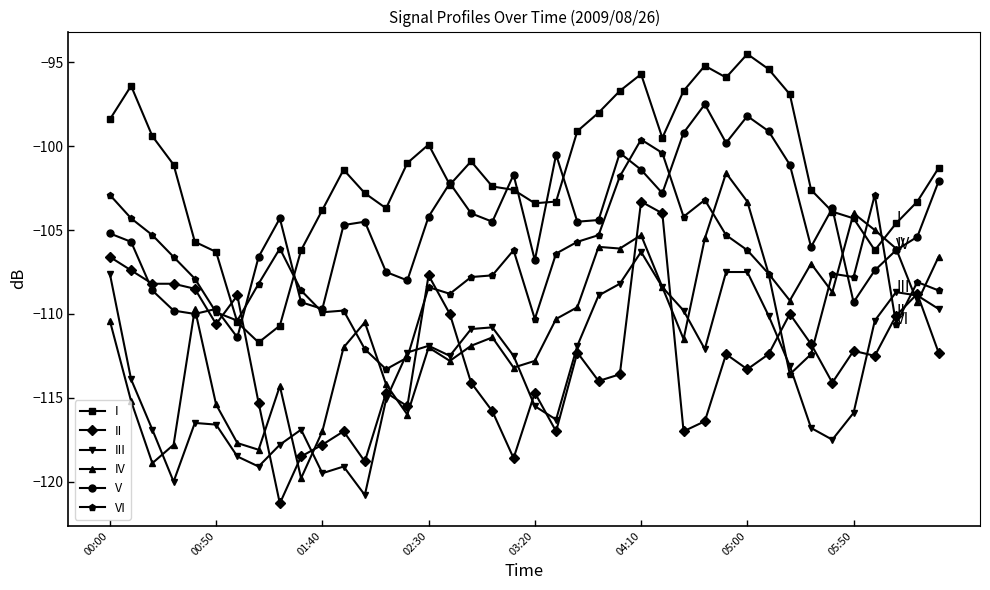

In V, how many points are lower than both neighbors (excluding endpoints)?

11